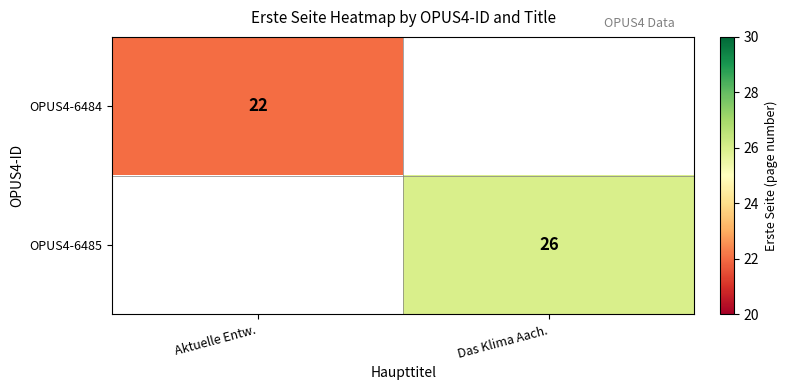

The OPUS4-6485 series shows 16 at Das Klima Aach.. True or false?

False